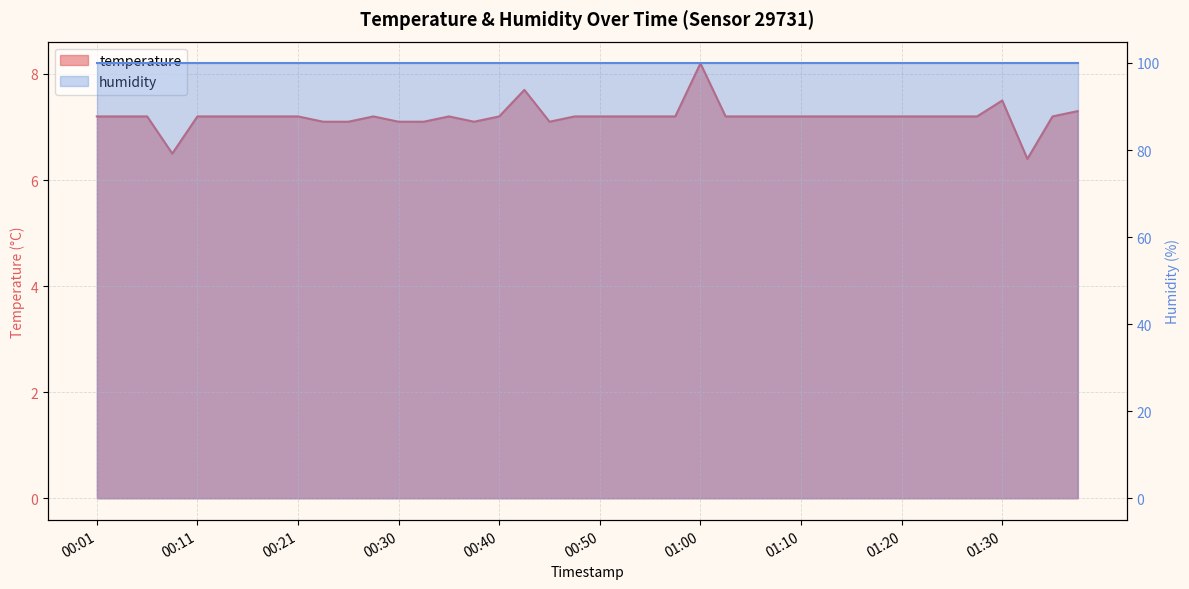

List the labels in order of value, smallest first.

01:32, 00:08, 00:23, 00:26, 00:30, 00:33, 00:38, 00:45, 00:01, 00:03, 00:06, 00:11, 00:13, 00:16, 00:18, 00:21, 00:28, 00:35, 00:40, 00:48, 00:50, 00:53, 00:55, 00:58, 01:02, 01:05, 01:07, 01:10, 01:12, 01:15, 01:17, 01:20, 01:22, 01:25, 01:27, 01:34, 01:37, 01:30, 00:43, 01:00